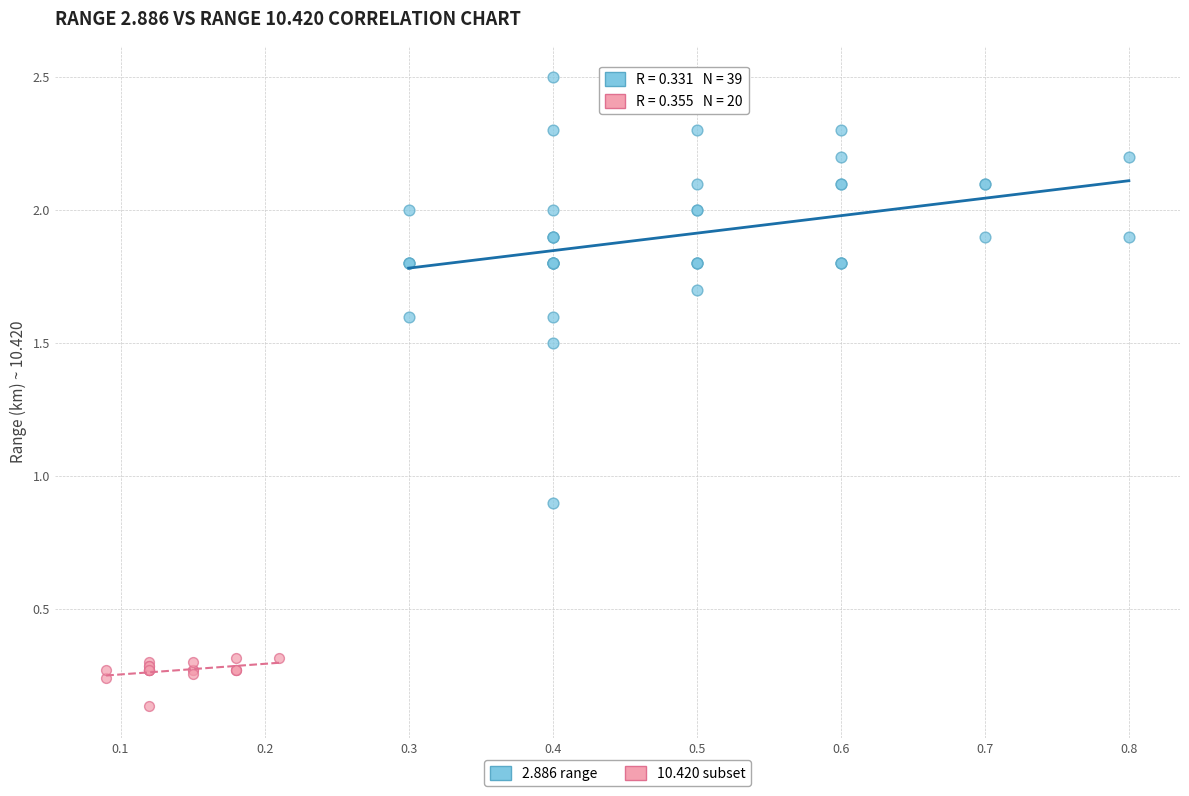

Which series contains the highest Y value?

2.886 range